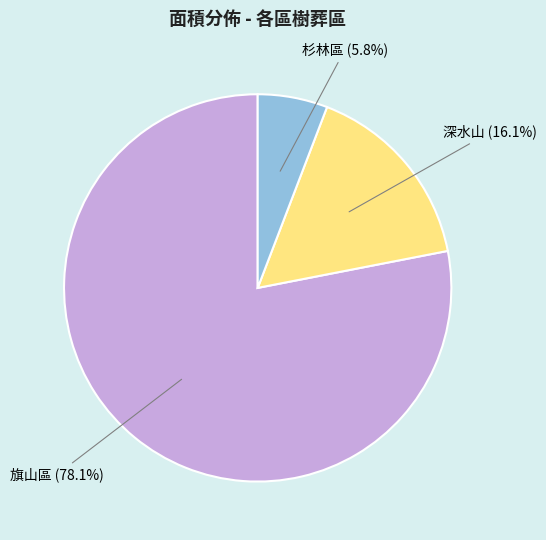

Count the number of slices in the pie.

3